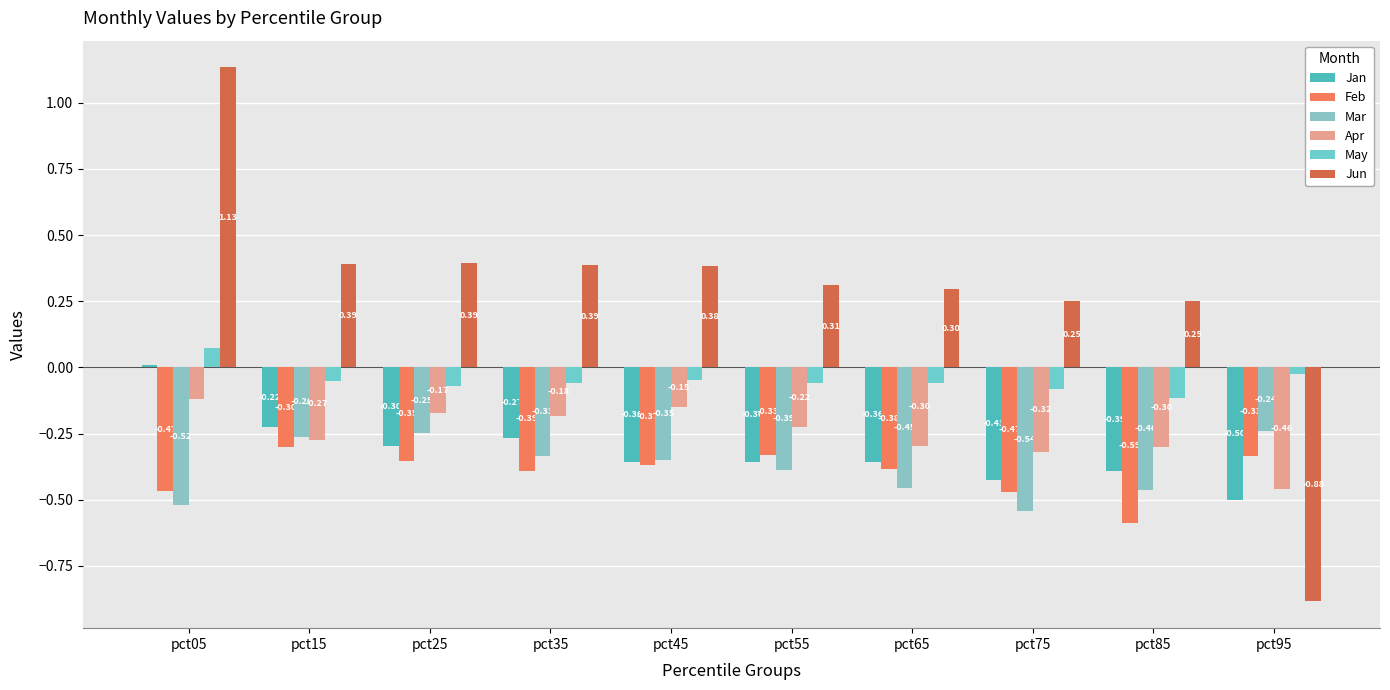

How many values in the Jan series exceed 0?

1